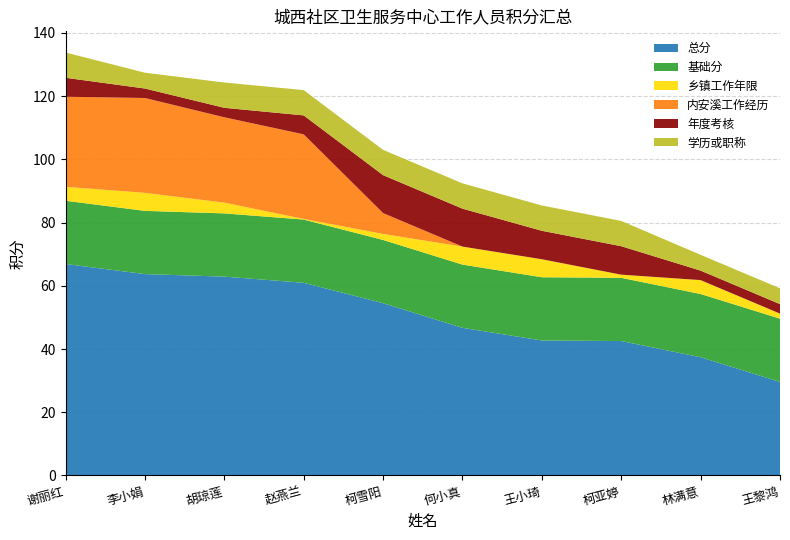

Reading right to left, what are all the values shown in this chart?

总分: 王黎鸿=29.6	林满意=37.4	柯亚婷=42.5	王小琦=42.7	何小真=46.7	柯雪阳=54.5	赵燕兰=61.0	胡琼莲=62.9	李小娟=63.7	谢丽红=66.9
基础分: 王黎鸿=20.0	林满意=20.0	柯亚婷=20.0	王小琦=20.0	何小真=20.0	柯雪阳=20.0	赵燕兰=20.0	胡琼莲=20.0	李小娟=20.0	谢丽红=20.0
乡镇工作年限: 王黎鸿=1.6	林满意=4.4	柯亚婷=1.0	王小琦=5.7	何小真=5.7	柯雪阳=1.9	赵燕兰=0.2	胡琼莲=3.4	李小娟=5.7	谢丽红=4.4
内安溪工作经历: 王黎鸿=0.0	林满意=0.0	柯亚婷=0.0	王小琦=0.0	何小真=0.0	柯雪阳=6.6	赵燕兰=26.8	胡琼莲=27.0	李小娟=30.0	谢丽红=28.5
年度考核: 王黎鸿=3.0	林满意=3.0	柯亚婷=9.0	王小琦=9.0	何小真=12.0	柯雪阳=12.0	赵燕兰=6.0	胡琼莲=3.0	李小娟=3.0	谢丽红=6.0
学历或职称: 王黎鸿=5.0	林满意=5.0	柯亚婷=8.0	王小琦=8.0	何小真=8.0	柯雪阳=8.0	赵燕兰=8.0	胡琼莲=8.0	李小娟=5.0	谢丽红=8.0